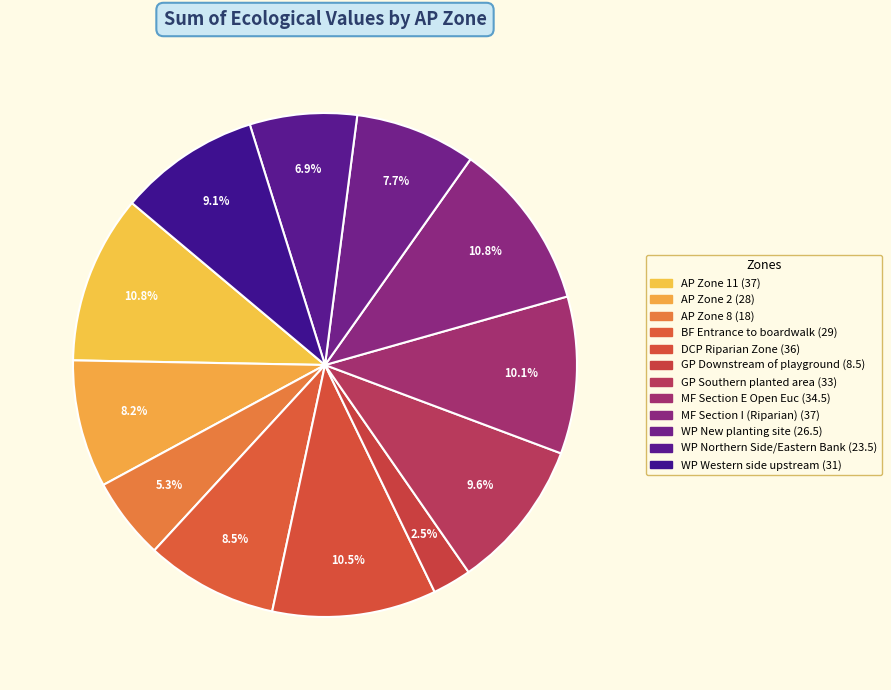

Is there any slice that represents more than half of the pie?

No